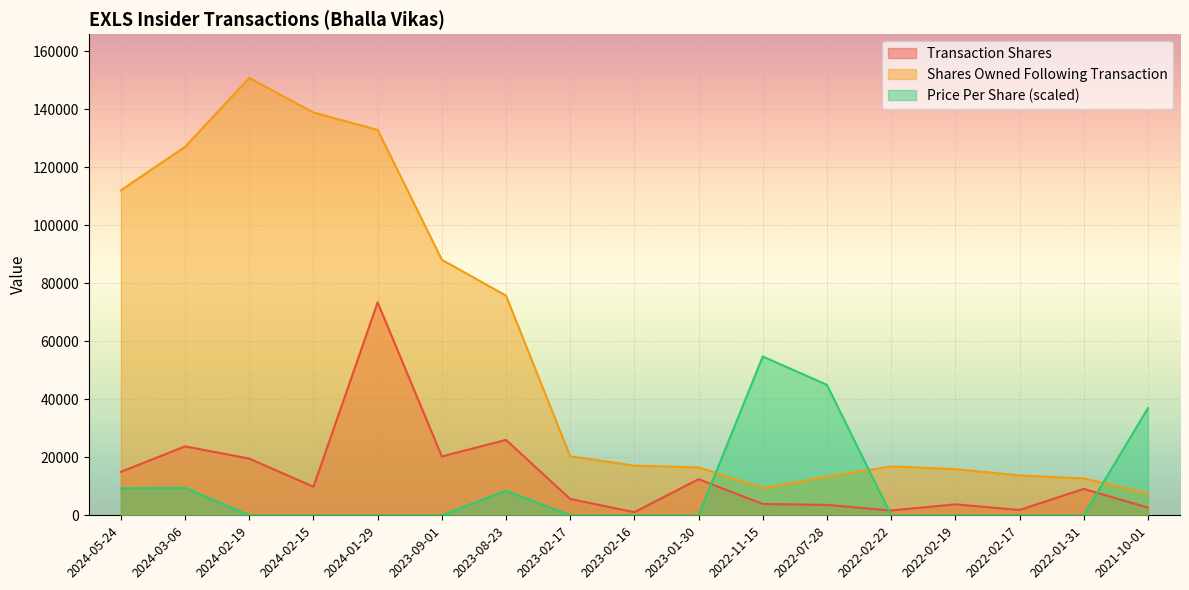

Which series has the largest total across all categories?

Shares Owned Following Transaction